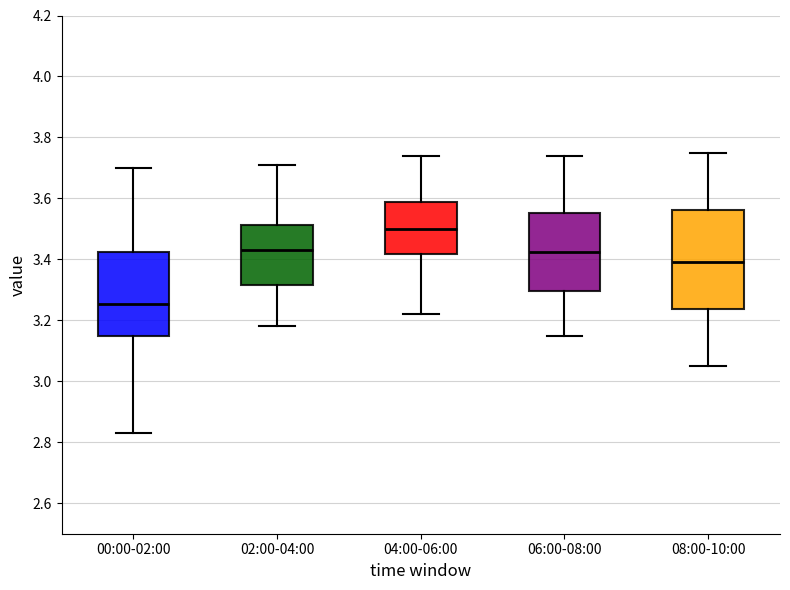

Which box is the tallest, from its lower edge to its upper edge?

08:00-10:00